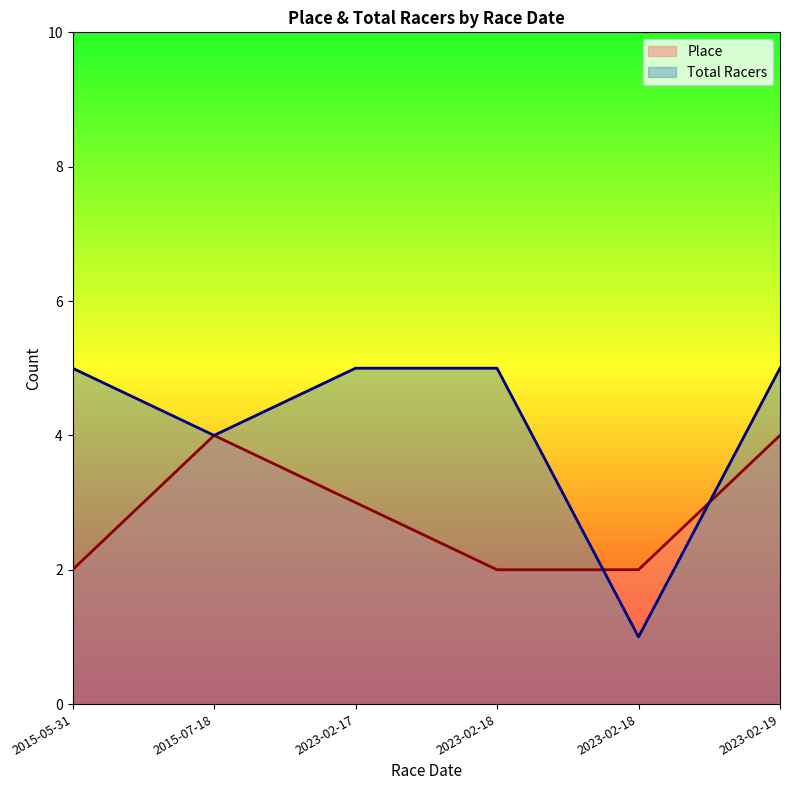

How many lines are shown in the chart?

2